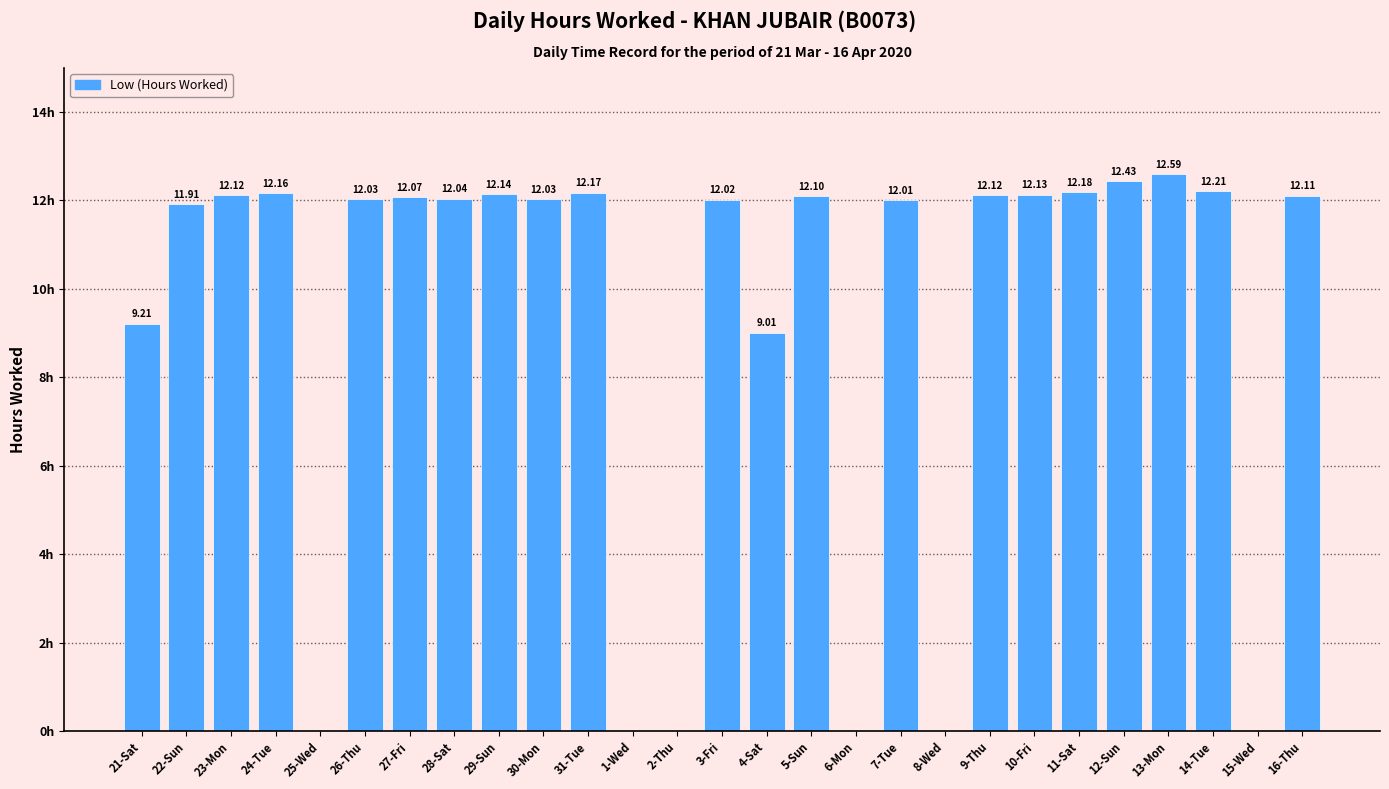

Which category has the highest value across all series?

13-Mon